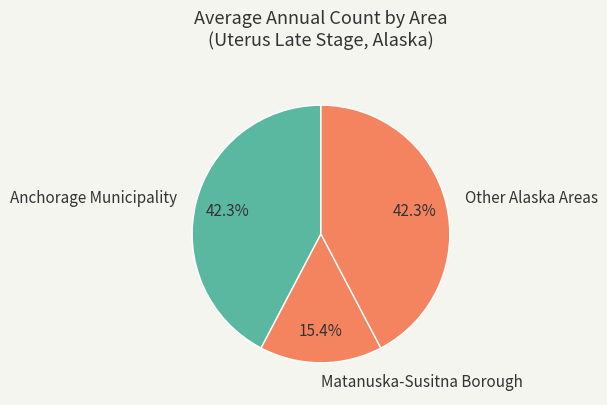

Approximately how many times larger is the value at Other Alaska Areas compared to Anchorage Municipality?

1.0